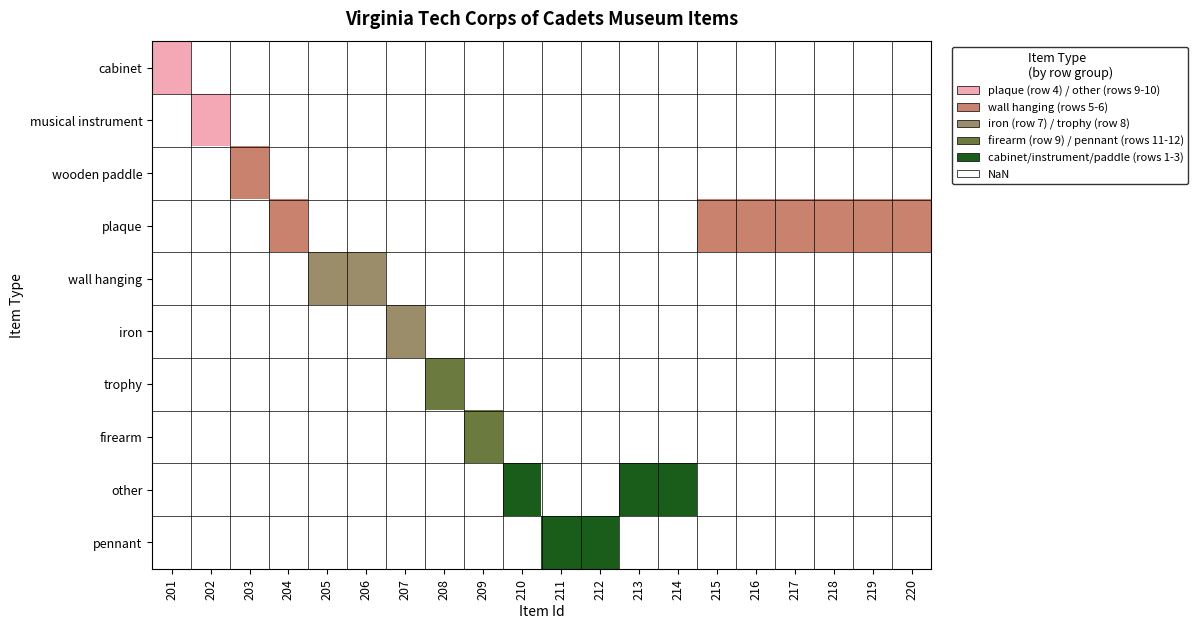

List the series in order of their peak value, lowest first.

cabinet, musical instrument, wooden paddle, plaque, wall hanging, iron, trophy, firearm, other, pennant